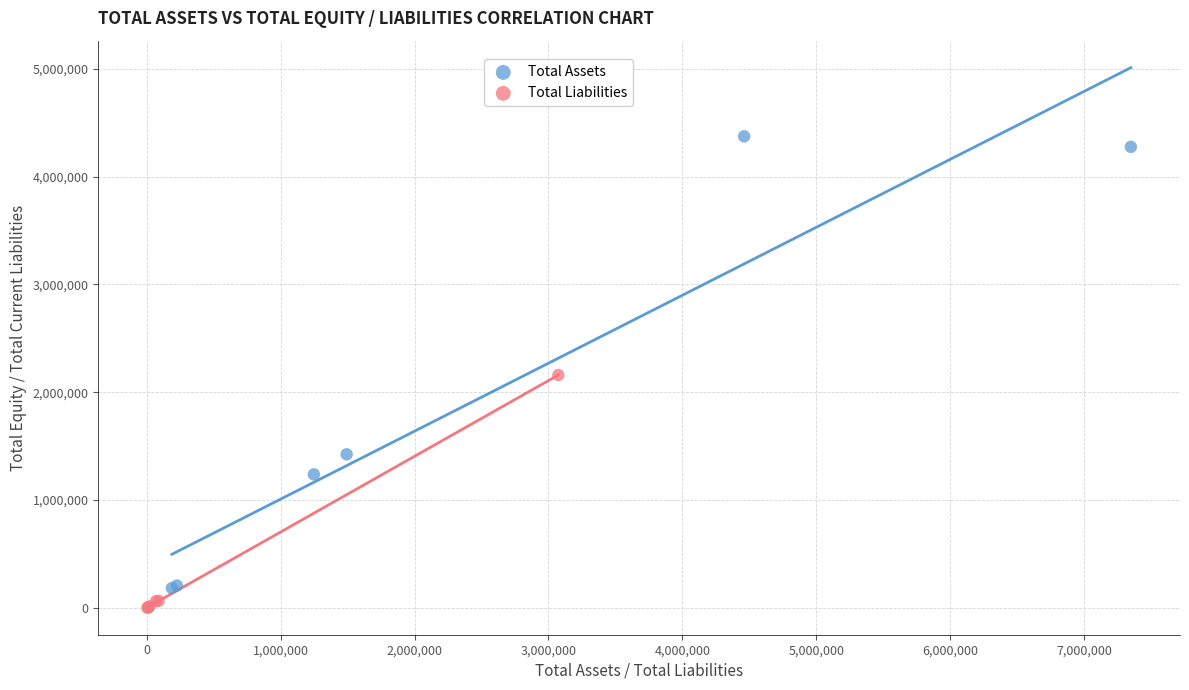

Which series has the widest spread of Y values?

Total Assets